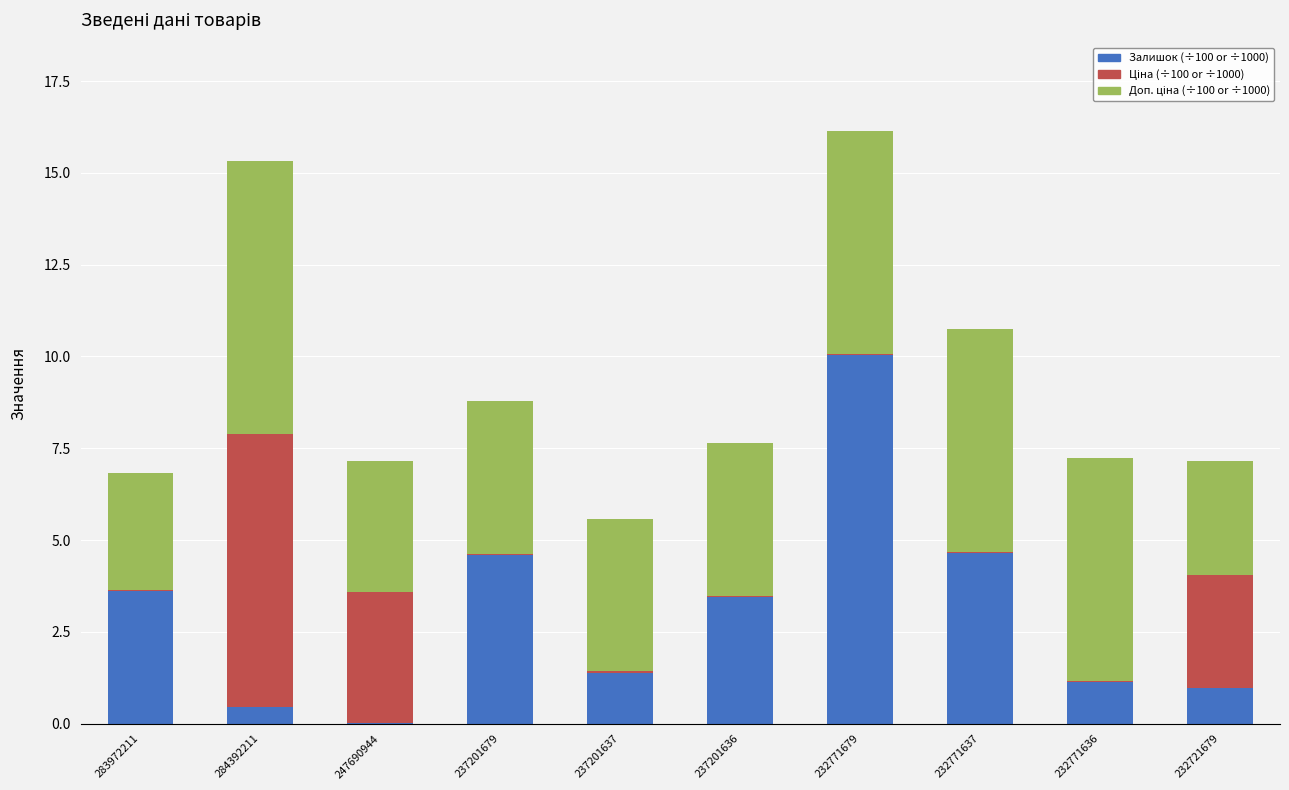

Are the bars horizontal?

No